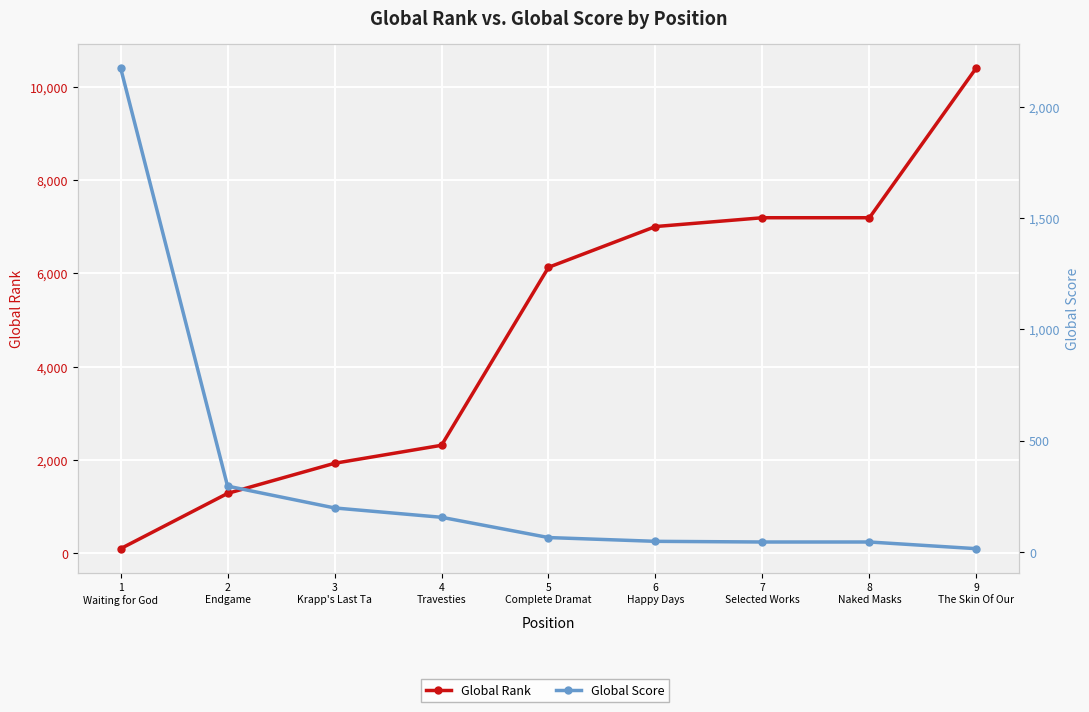

Reading left to right, list all the values displayed in this chart.

Global Rank: 96	1281	1927	2313	6129	7003	7192	7192	10408
Global Score: 2175	296	198	156	65	48	45	45	15